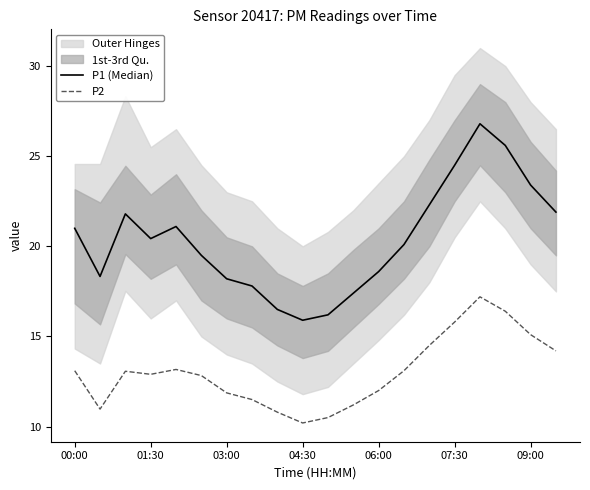

At which label does P1 (Median) first exceed 20?

00:00